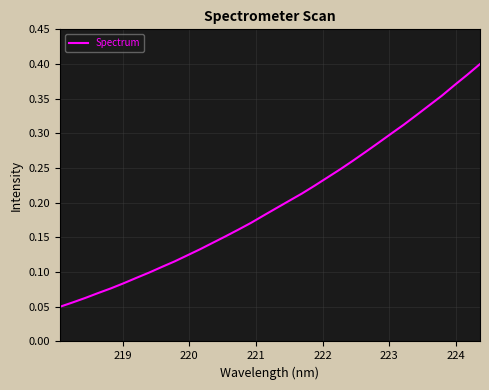

What is the minimum value shown in the chart?

0.1